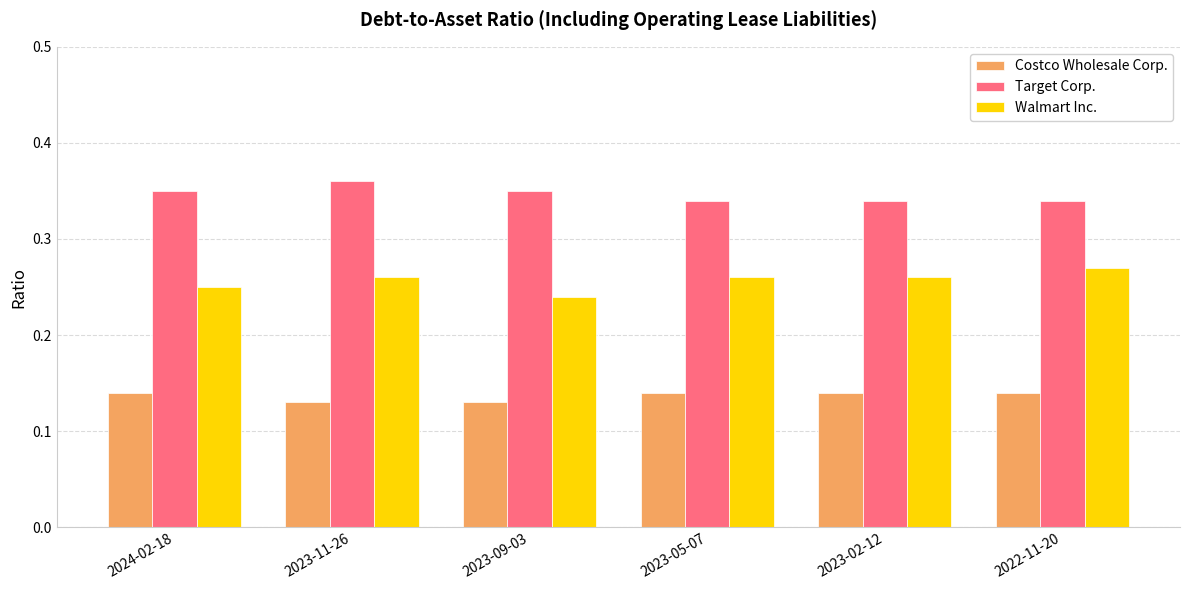

The value of Walmart Inc. at 2023-11-26 is 0.4. True or false?

False